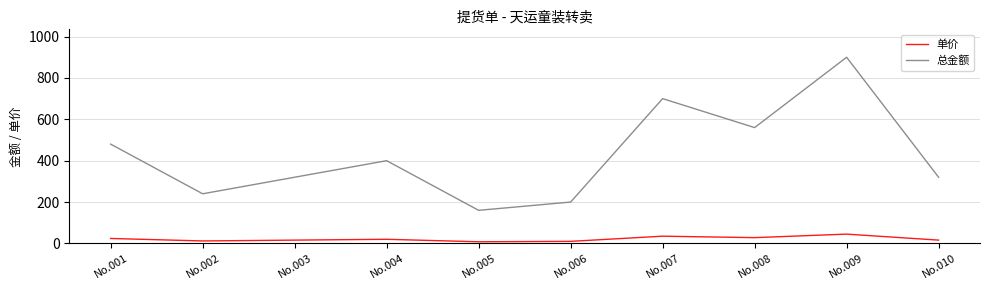

True or false: 总金额 and 单价 intersect in this chart.

False